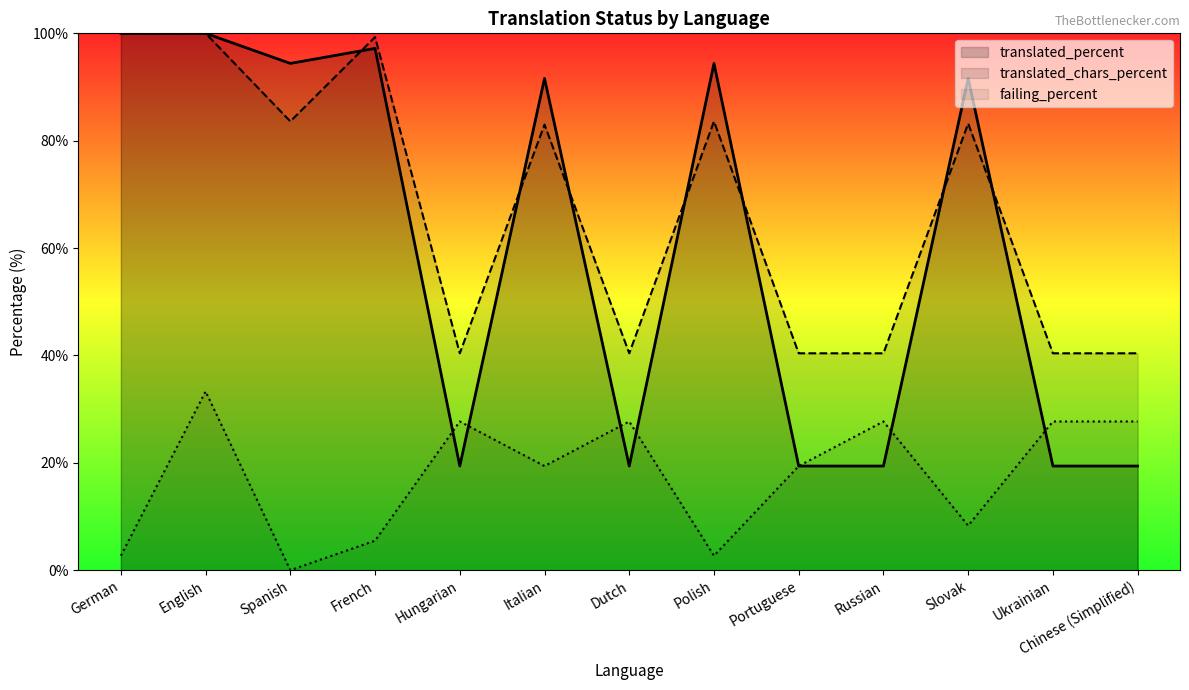

Between Russian and Slovak, which series saw the biggest shift?

translated_percent